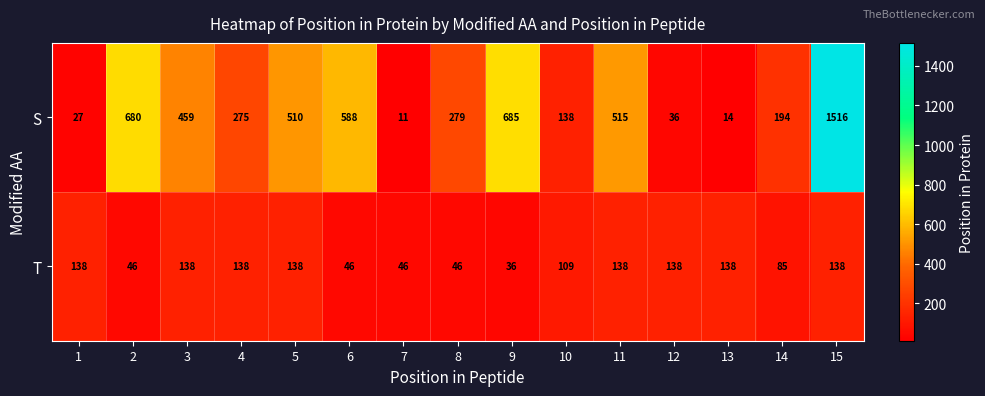

Where is S nearest to the value 763?

9